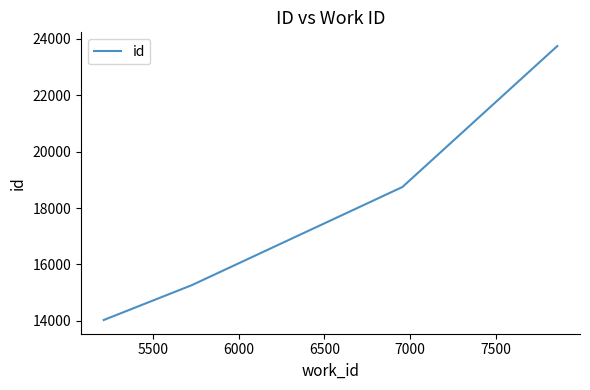

True or false: there are more than 1 points higher than both neighbors.

False